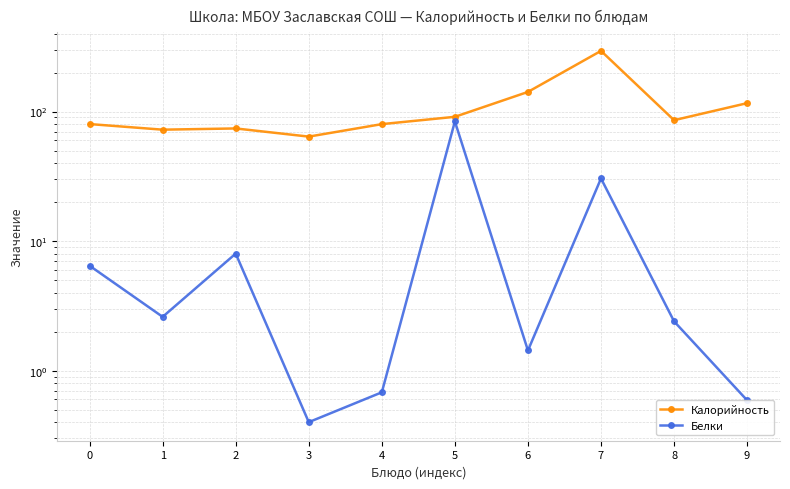

At which label does Белки reach its minimum?

3